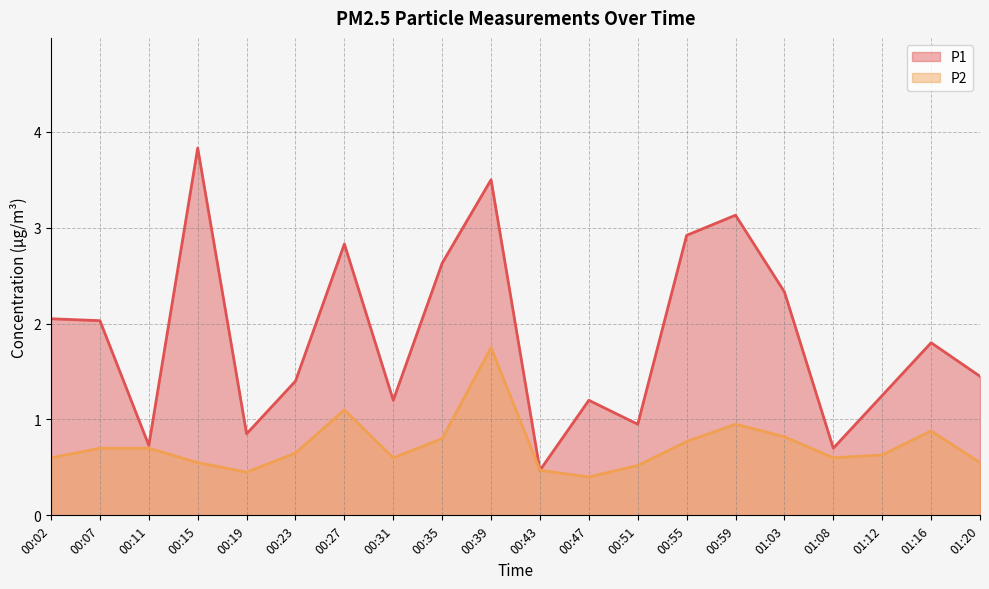

Does the chart display data point markers on the line(s)?

No